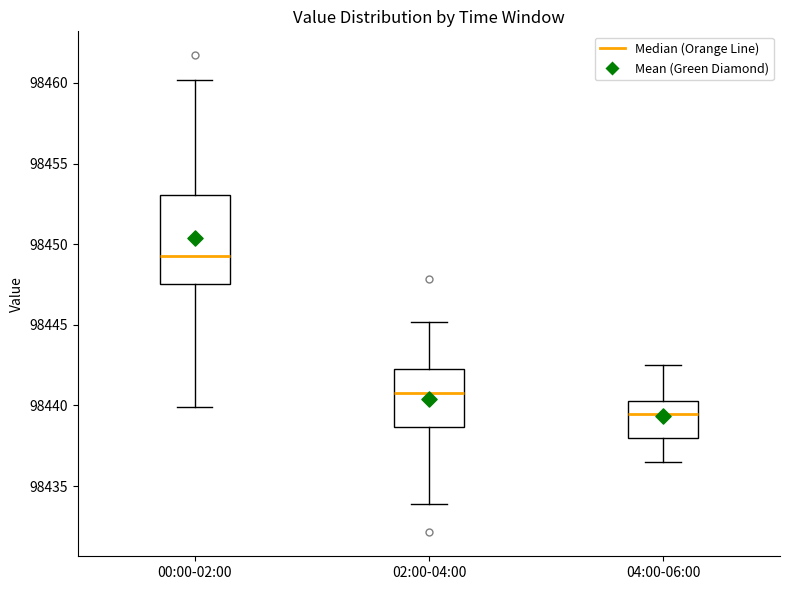

Where is the upper edge of the box for 04:00-06:00 on the y-axis? The values are not printed on the chart, so give them approximately, as read against the axis.

98440.5